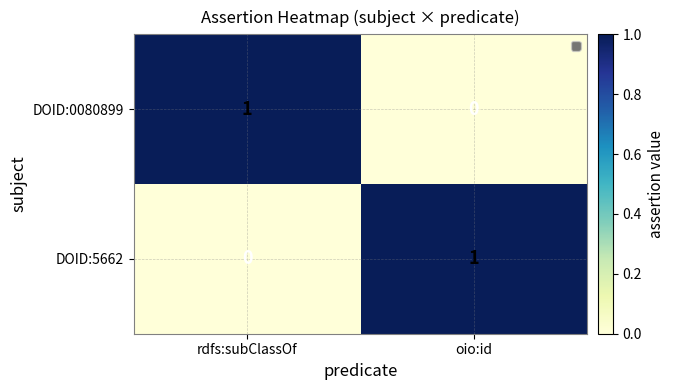

What is the spread (max minus min) of values at rdfs:subClassOf?

1